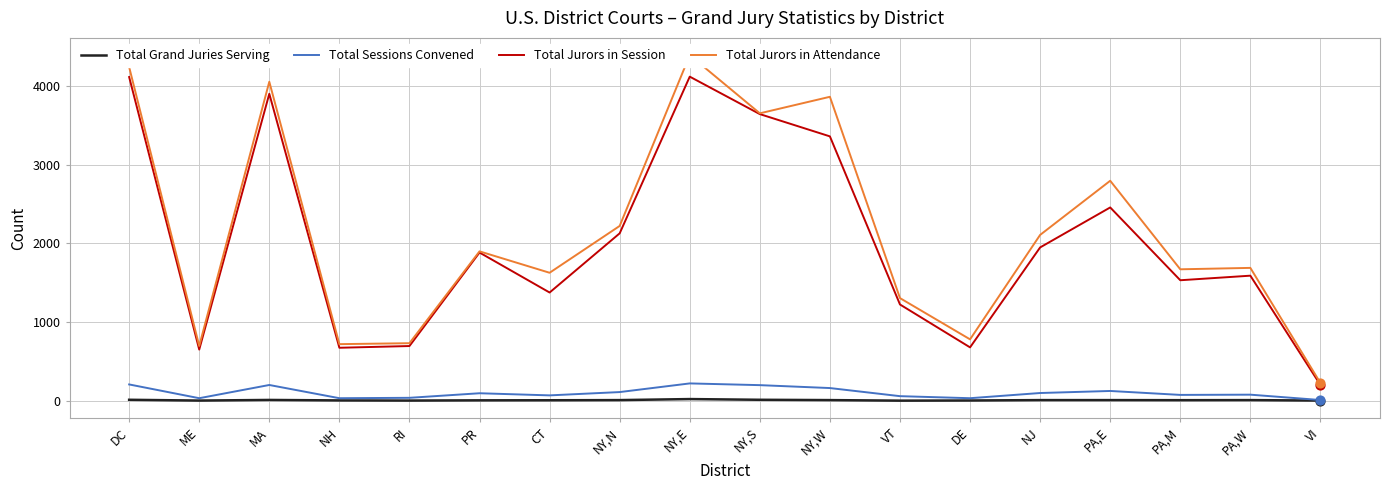

At how many categories does at least one series exceed 1034?

13